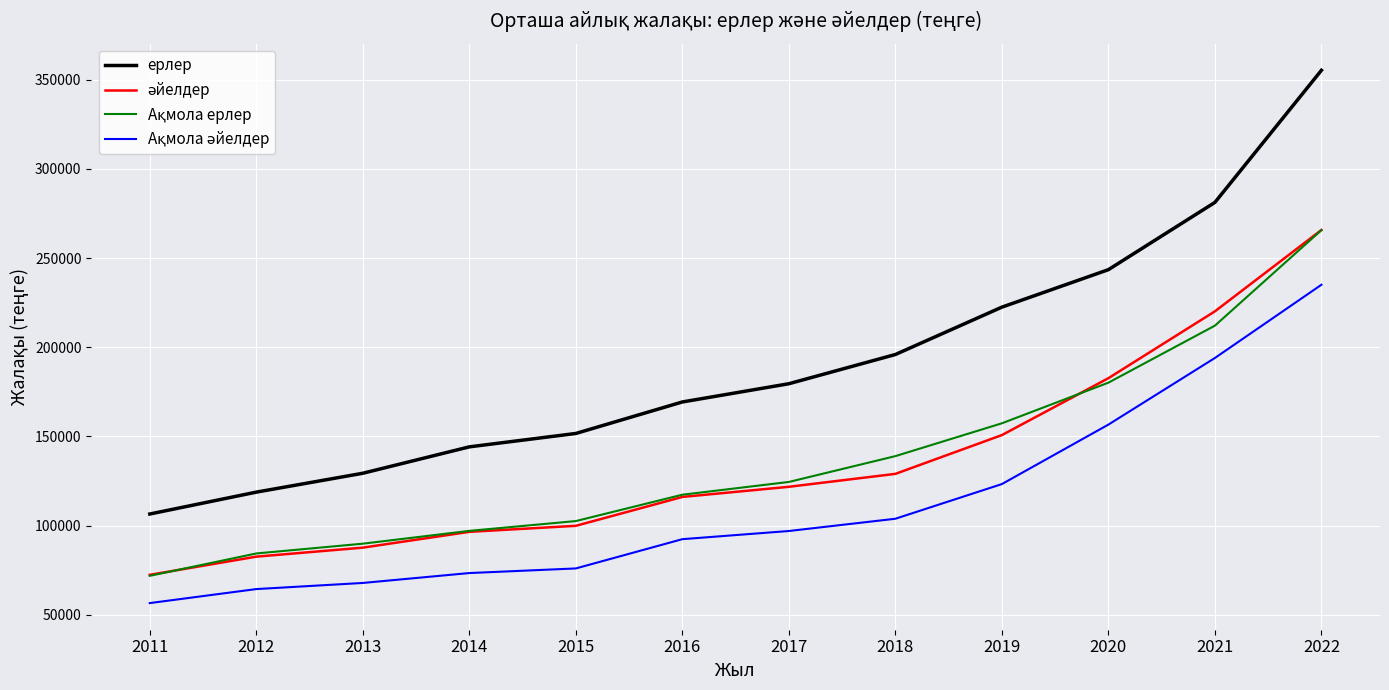

At which category is the sum across all series the highest?

2022